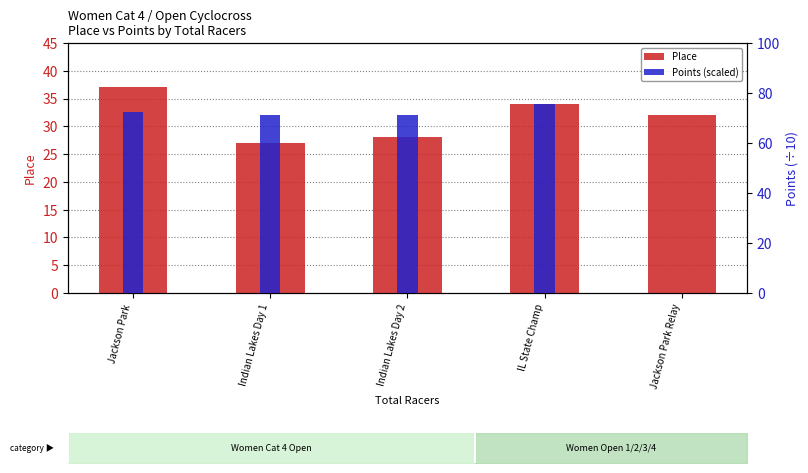

Between Jackson Park Relay and IL State Champ, which is larger?

IL State Champ